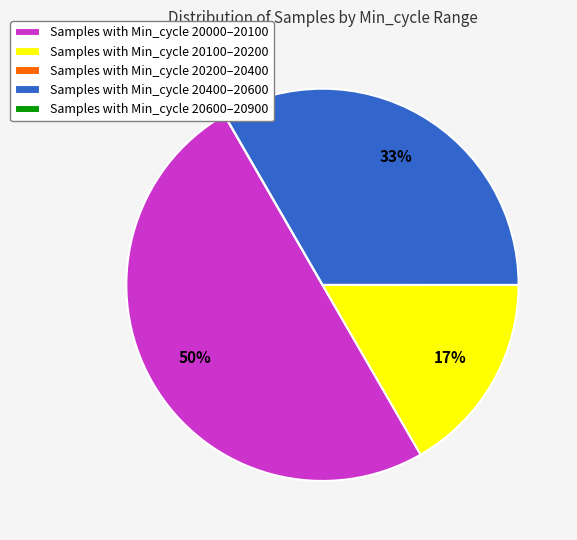

To the nearest percent, what is the average slice percentage?

20%